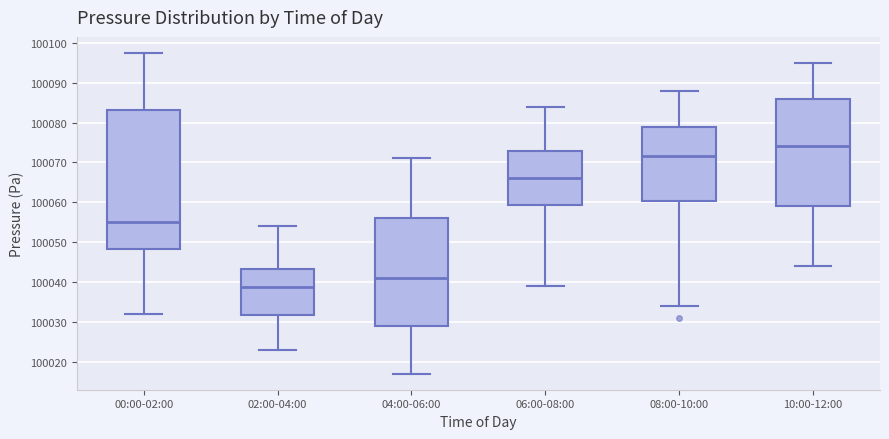

Reading left to right, transcribe this box plot: for each box, give where its median line is, the range the box spans, and where its two whiskers end, as read against the y-axis. The values are not printed on the chart, so give them approximately, as read against the axis.

00:00-02:00: median 100055, box 100048 to 100083, whiskers 100032 to 100097
02:00-04:00: median 100039, box 100032 to 100043, whiskers 100023 to 100054
04:00-06:00: median 100041, box 100029 to 100056, whiskers 100017 to 100071
06:00-08:00: median 100066, box 100059 to 100073, whiskers 100039 to 100084
08:00-10:00: median 100072, box 100060 to 100079, whiskers 100034 to 100088
10:00-12:00: median 100074, box 100059 to 100086, whiskers 100044 to 100095